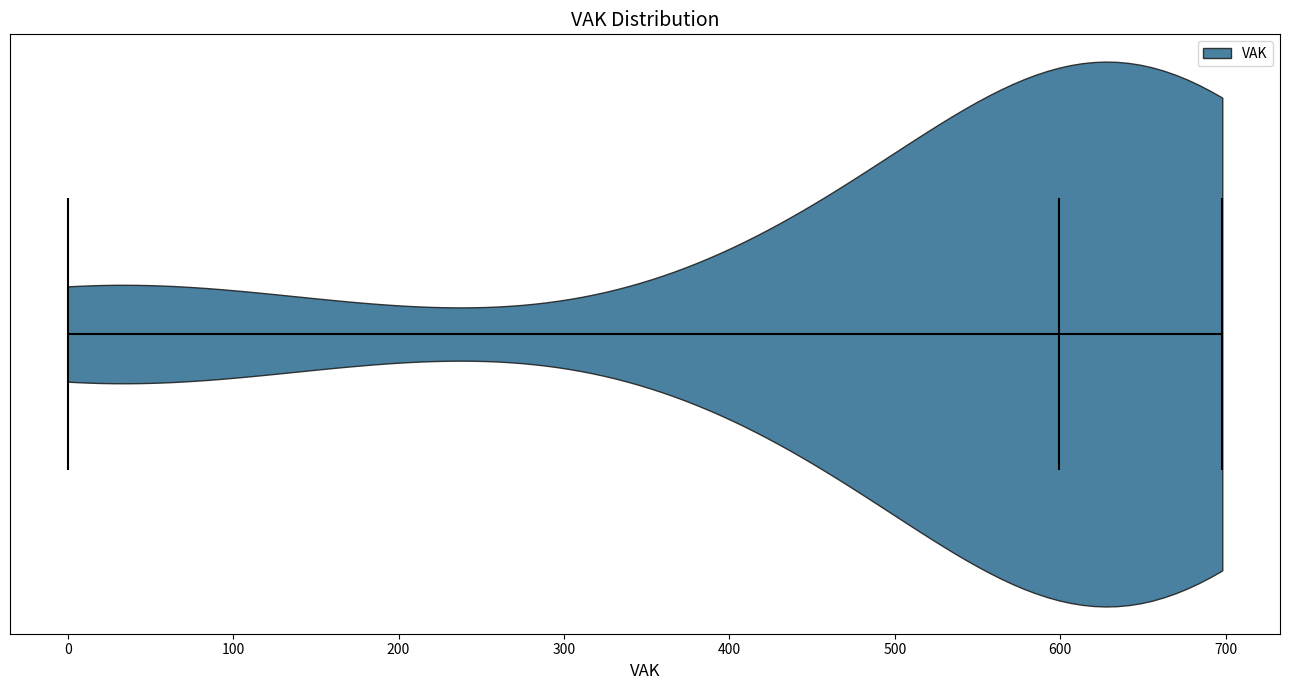

What is the lowest point the violin reaches on the x-axis? The values are not printed on the chart, so give them approximately, as read against the axis.

0